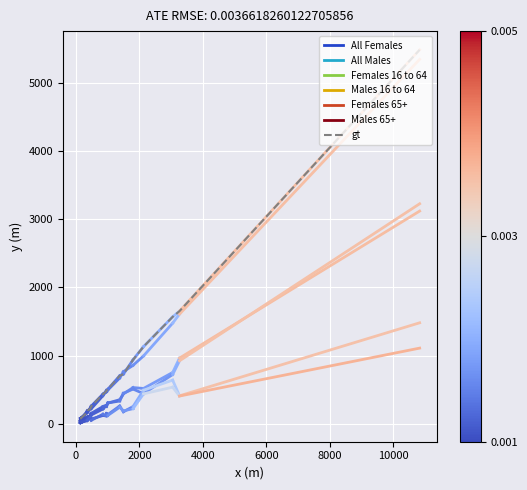

What is the maximum value shown in the chart?

5482